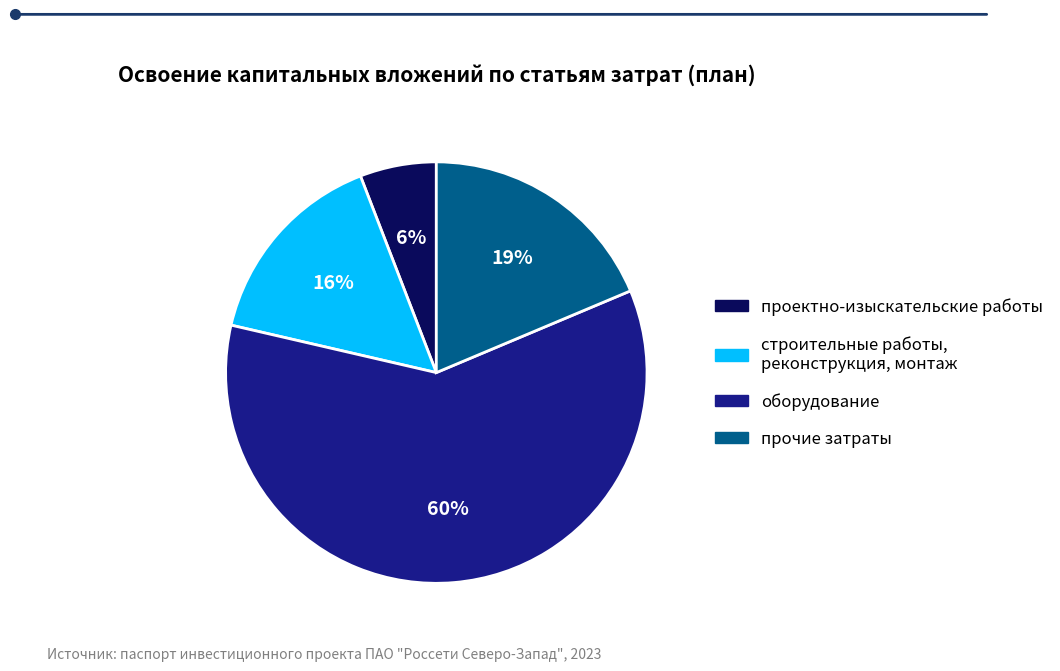

Rank the categories by value from highest to lowest.

оборудование, прочие затраты, строительные работы, реконструкция, монтаж, проектно-изыскательские работы